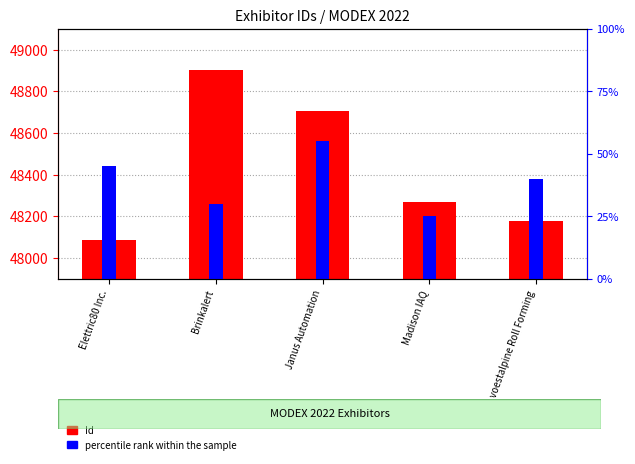

Between Elettric80 Inc. and Janus Automation, which is larger?

Janus Automation